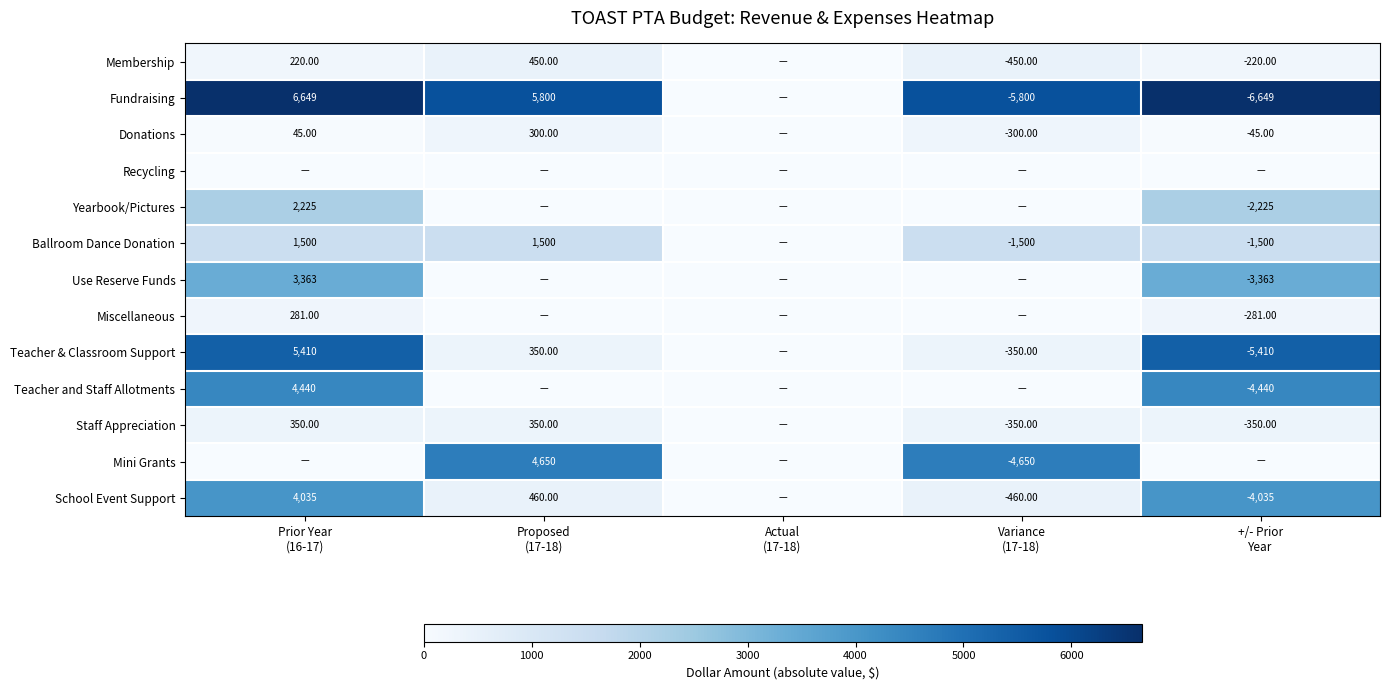

Which series has the largest total across all categories?

Fundraising